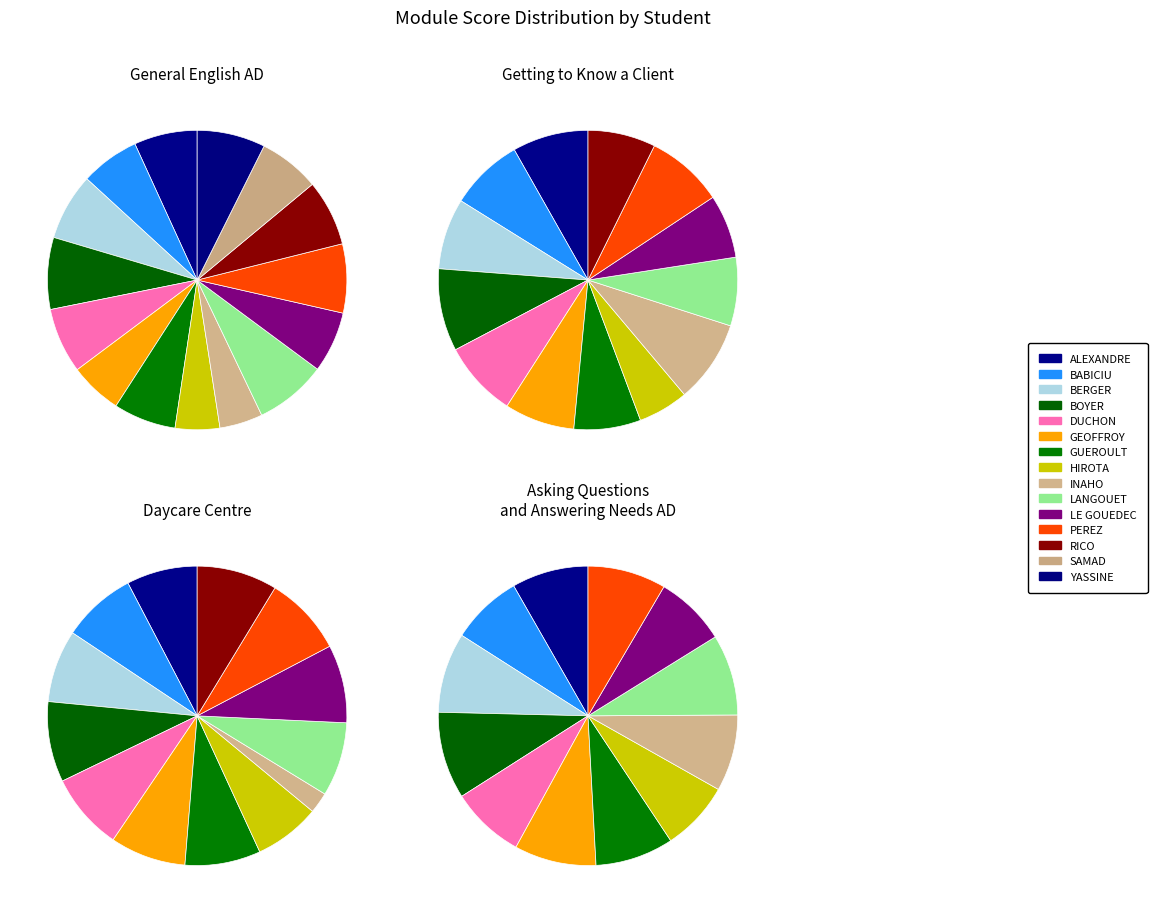

True or false: GEOFFROY accounts for 9% of the total.

True